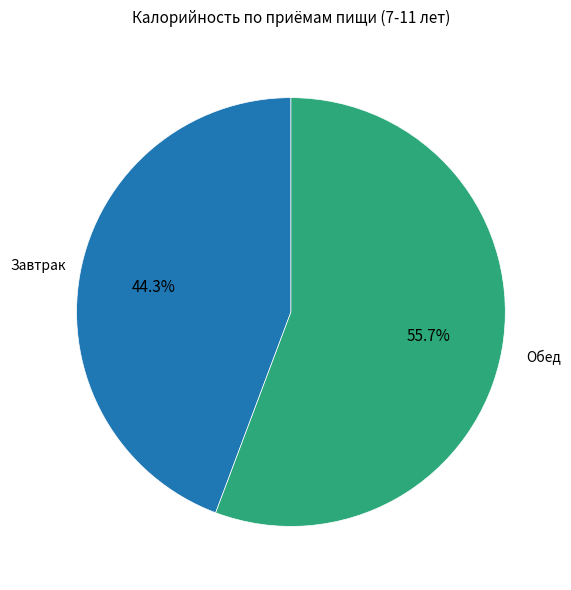

How many segments does this pie chart have?

2